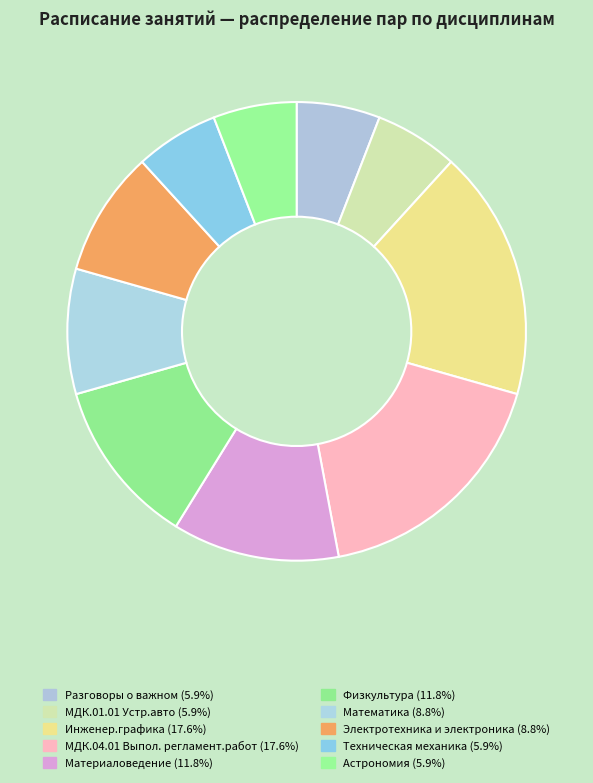

How many segments does this pie chart have?

10